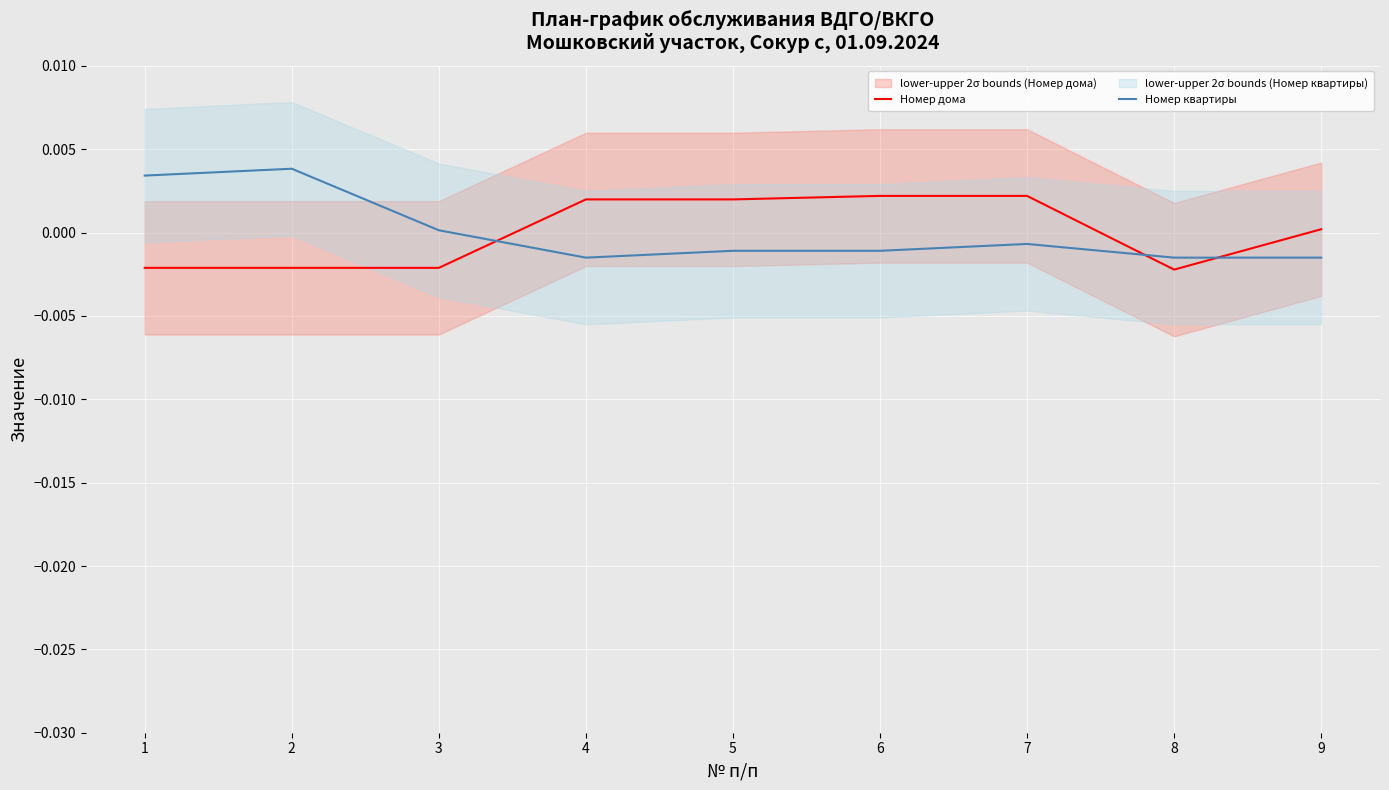

Reading right to left, what are all the values shown in this chart?

Номер дома: 9=0.0	8=-0.0	7=0.0	6=0.0	5=0.0	4=0.0	3=-0.0	2=-0.0	1=-0.0
Номер квартиры: 9=-0.0	8=-0.0	7=-0.0	6=-0.0	5=-0.0	4=-0.0	3=0.0	2=0.0	1=0.0